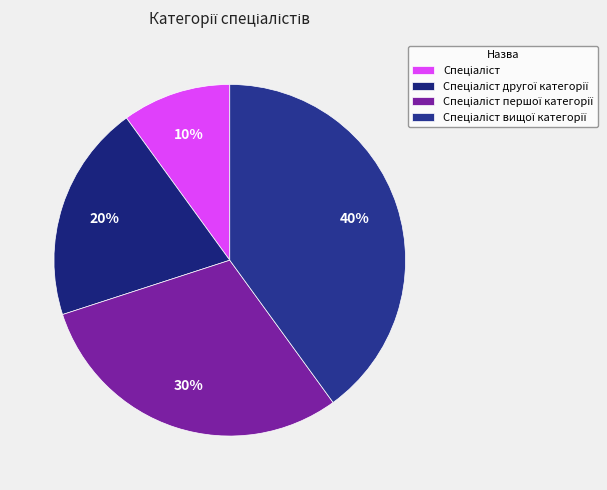

Count the number of slices in the pie.

4